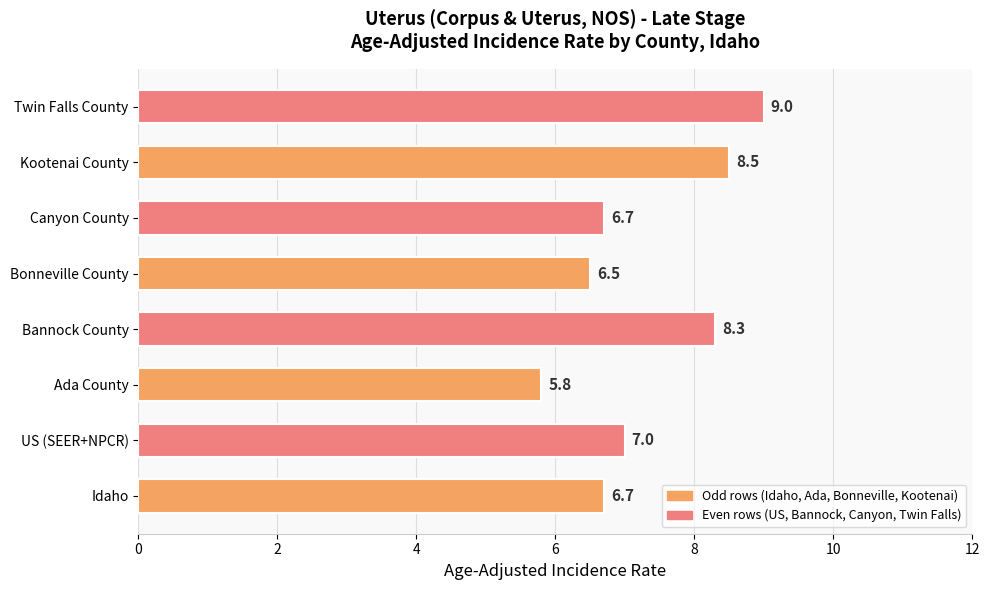

What is the sum of all values?

58.5